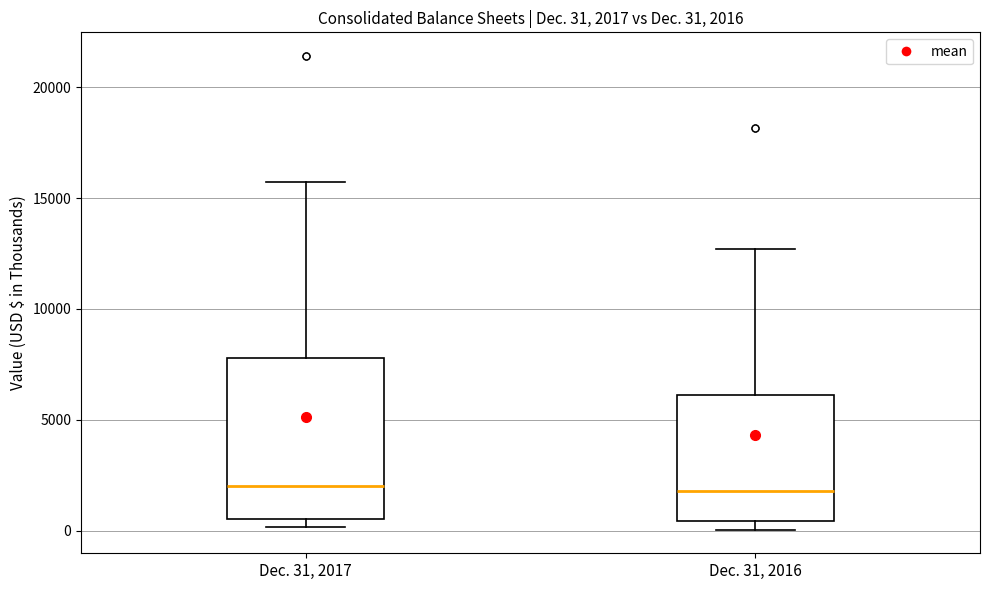

Which box is the tallest, from its lower edge to its upper edge?

Dec. 31, 2017